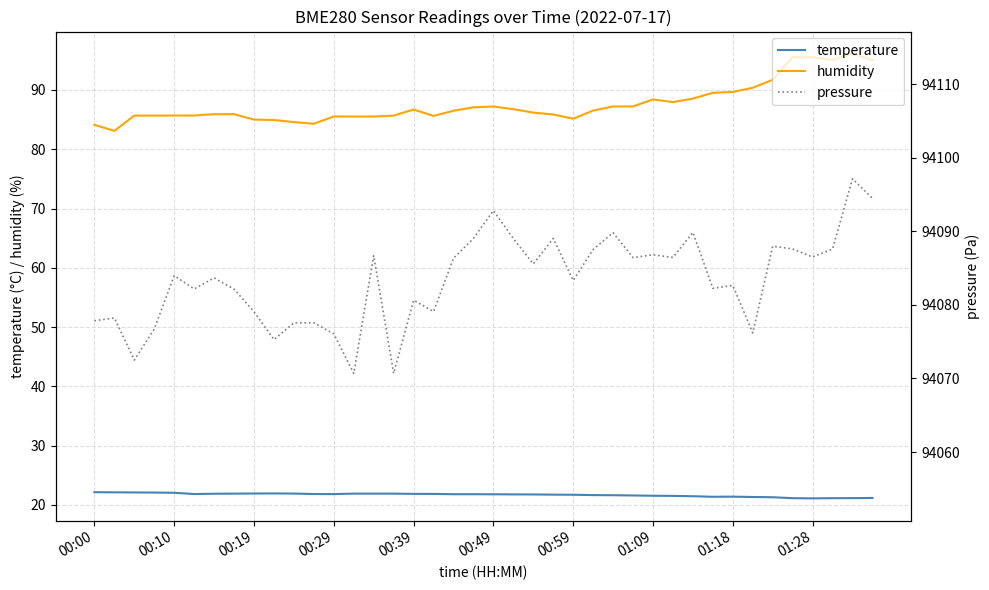

What is the maximum value shown in the chart?

94097.1